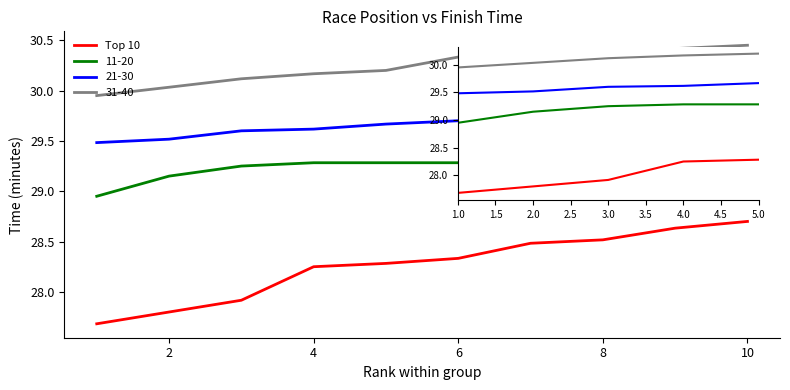

True or false: 11-20 and 31-40 cross at least once.

False